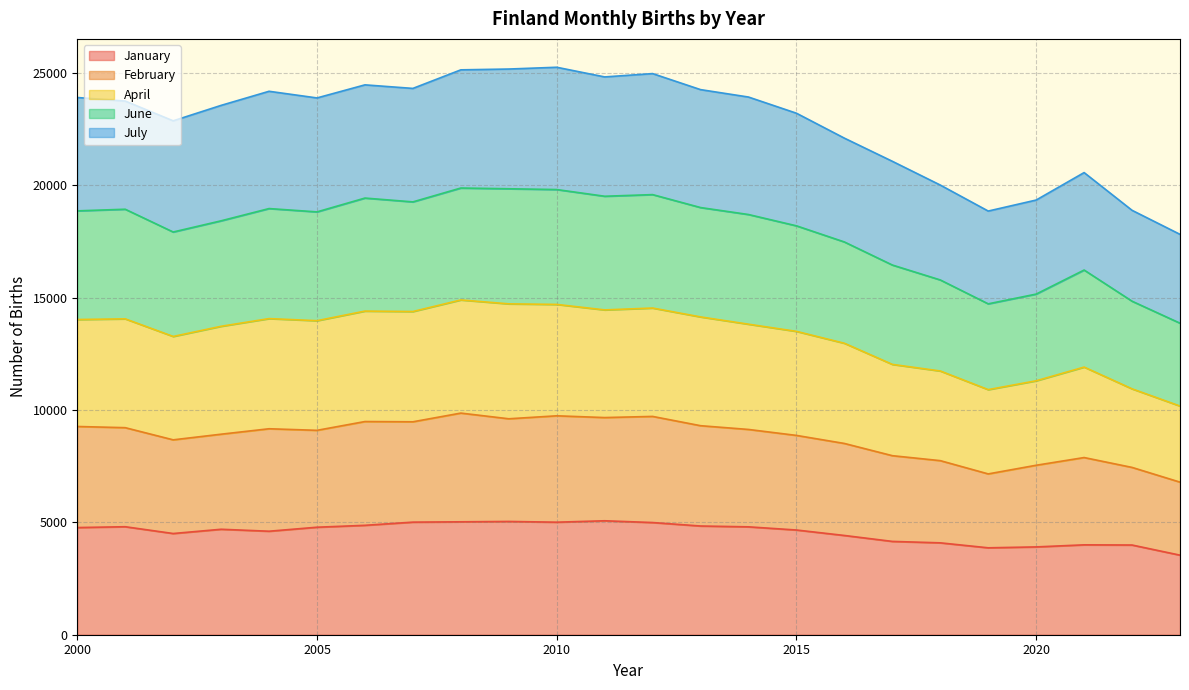

Is it true that January equals 5007 at 2010?

True